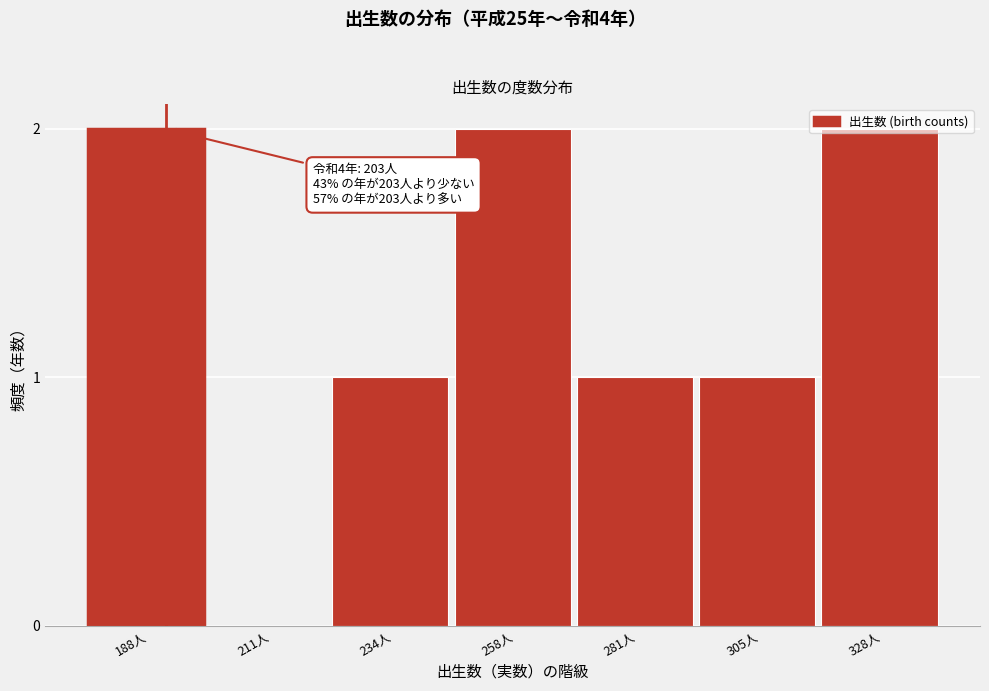

The chart shows a value of 3 at 258人. True or false?

False